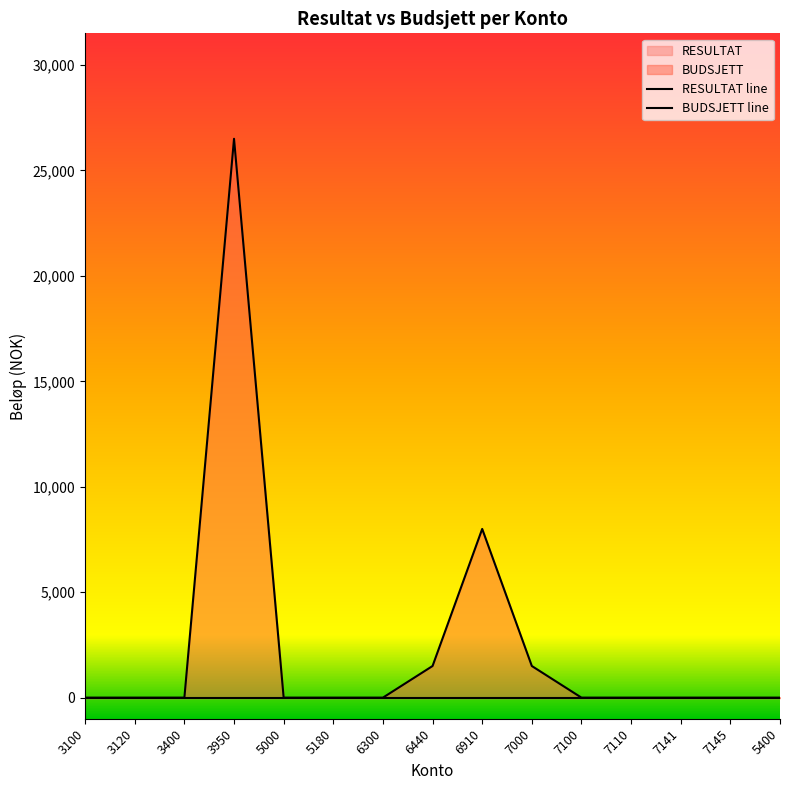

Between 5400 and 7145, which is larger?

5400